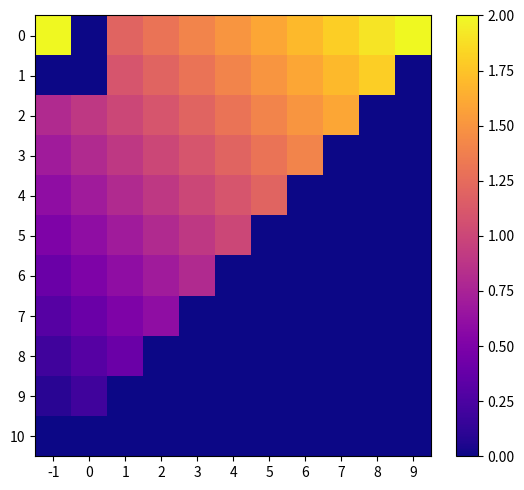

At how many categories does at least one series exceed 0?

11